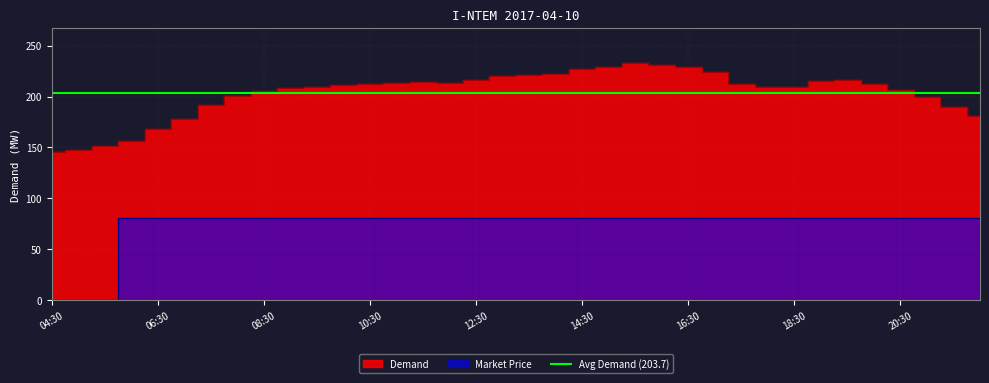

In Demand, how many points are higher than both neighbors (excluding endpoints)?

3